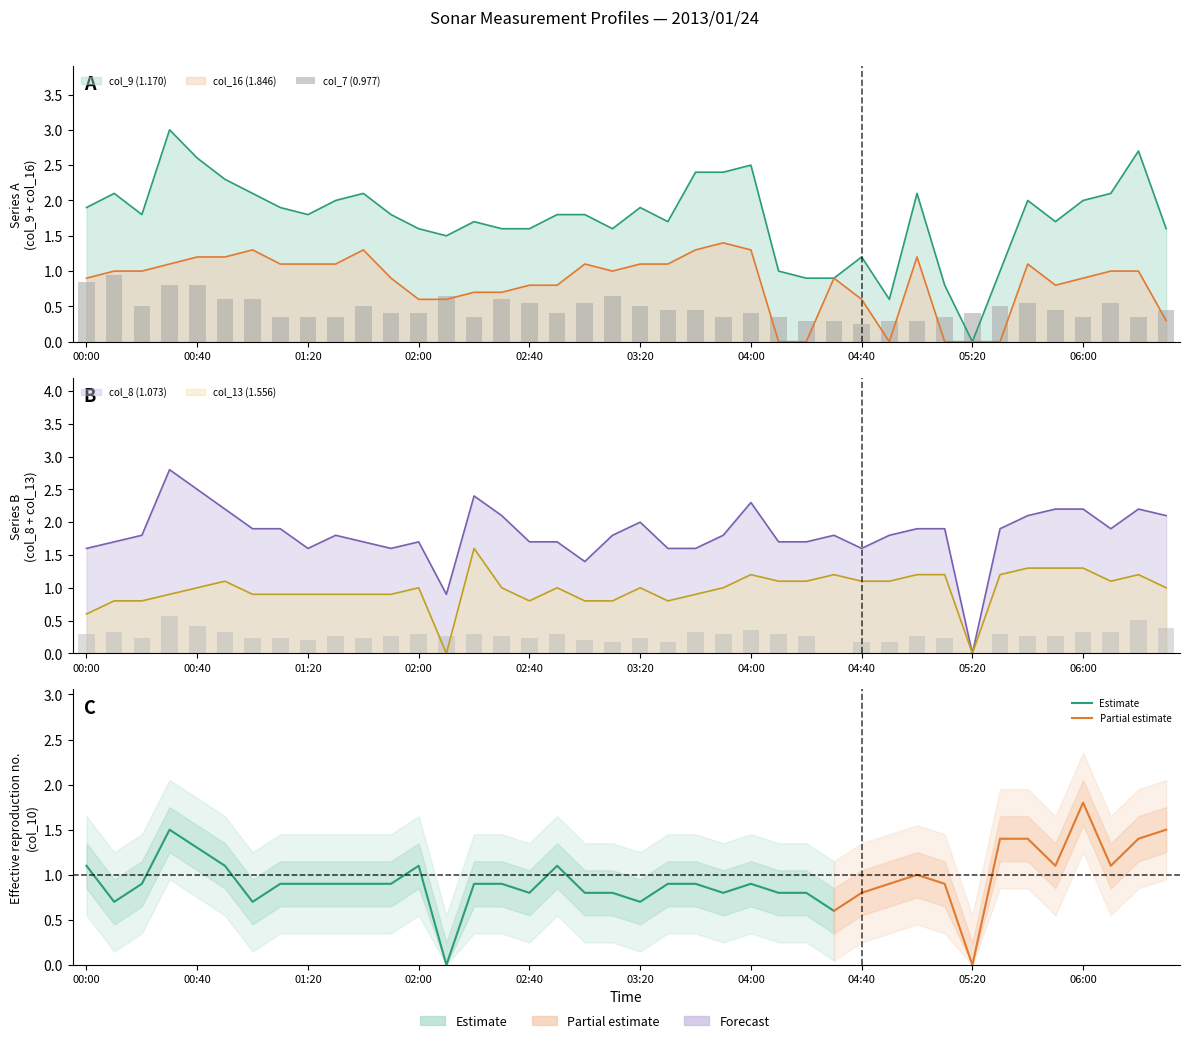

Read the col_9 (1.170) value at 23.

0.3